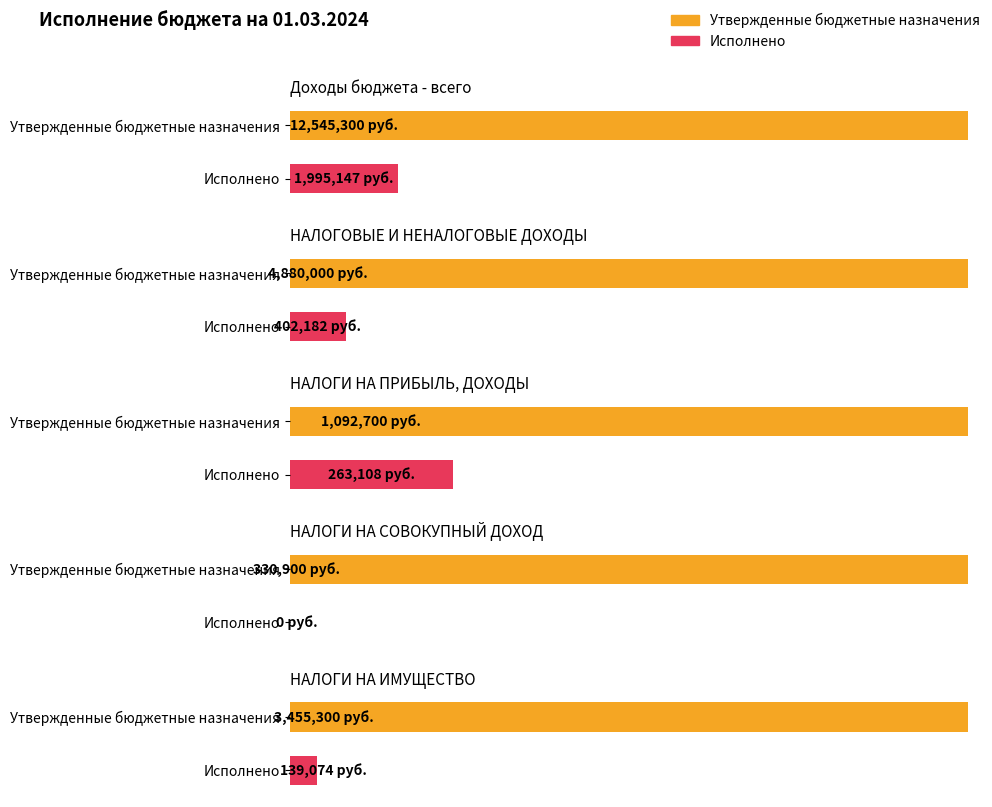

Where does the Исполнено series first go above 263108?

Доходы бюджета - всего